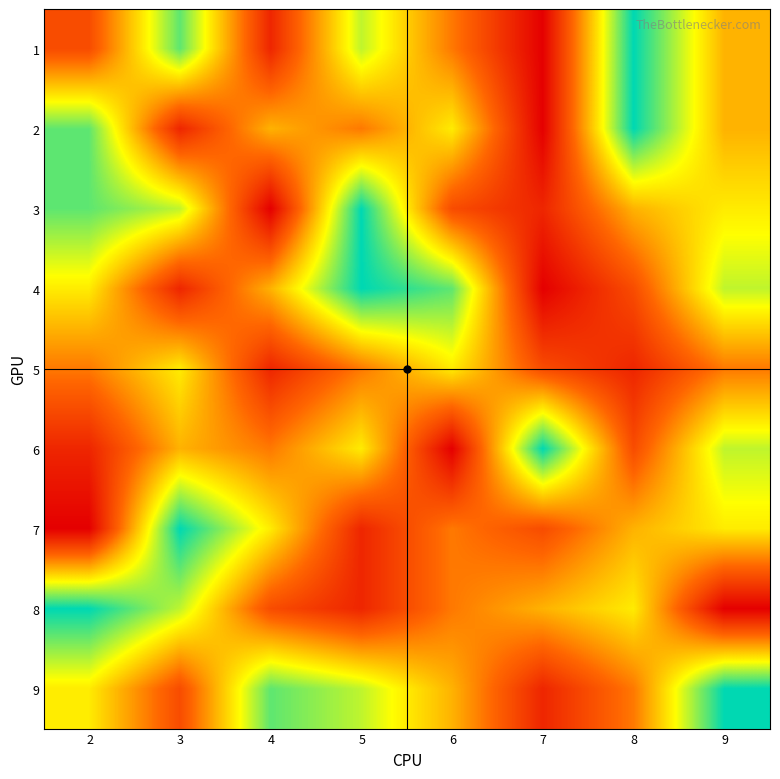

Reading left to right, extract all data points from this chart.

1: 2=3	3=8	4=2	5=7	6=4	7=1	8=9	9=5
2: 2=8	3=2	4=5	5=4	6=6	7=1	8=9	9=5
3: 2=8	3=7	4=1	5=9	6=3	7=2	8=5	9=6
4: 2=6	3=2	4=5	5=9	6=8	7=1	8=3	9=7
5: 2=4	3=6	4=2	5=4	6=6	7=3	8=2	9=4
6: 2=2	3=5	4=4	5=6	6=1	7=9	8=3	9=7
7: 2=1	3=9	4=6	5=2	6=4	7=3	8=5	9=6
8: 2=9	3=7	4=3	5=2	6=4	7=5	8=6	9=1
9: 2=6	3=3	4=8	5=7	6=5	7=2	8=4	9=9